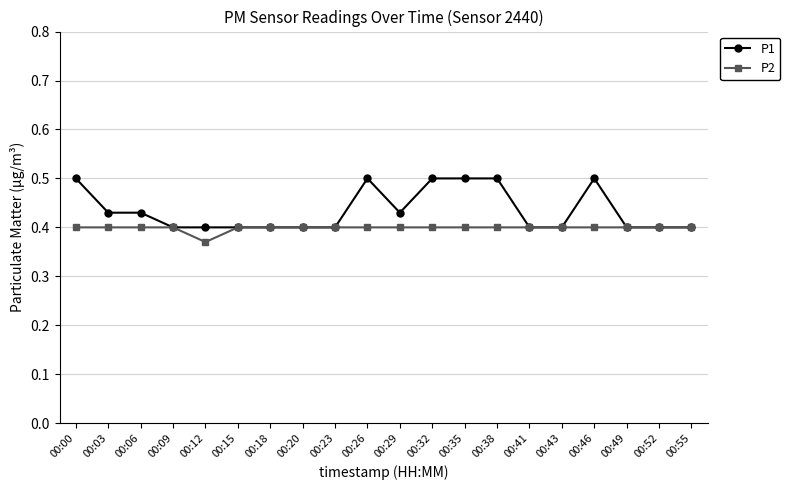

At which label is P2 closest to 0?

00:12